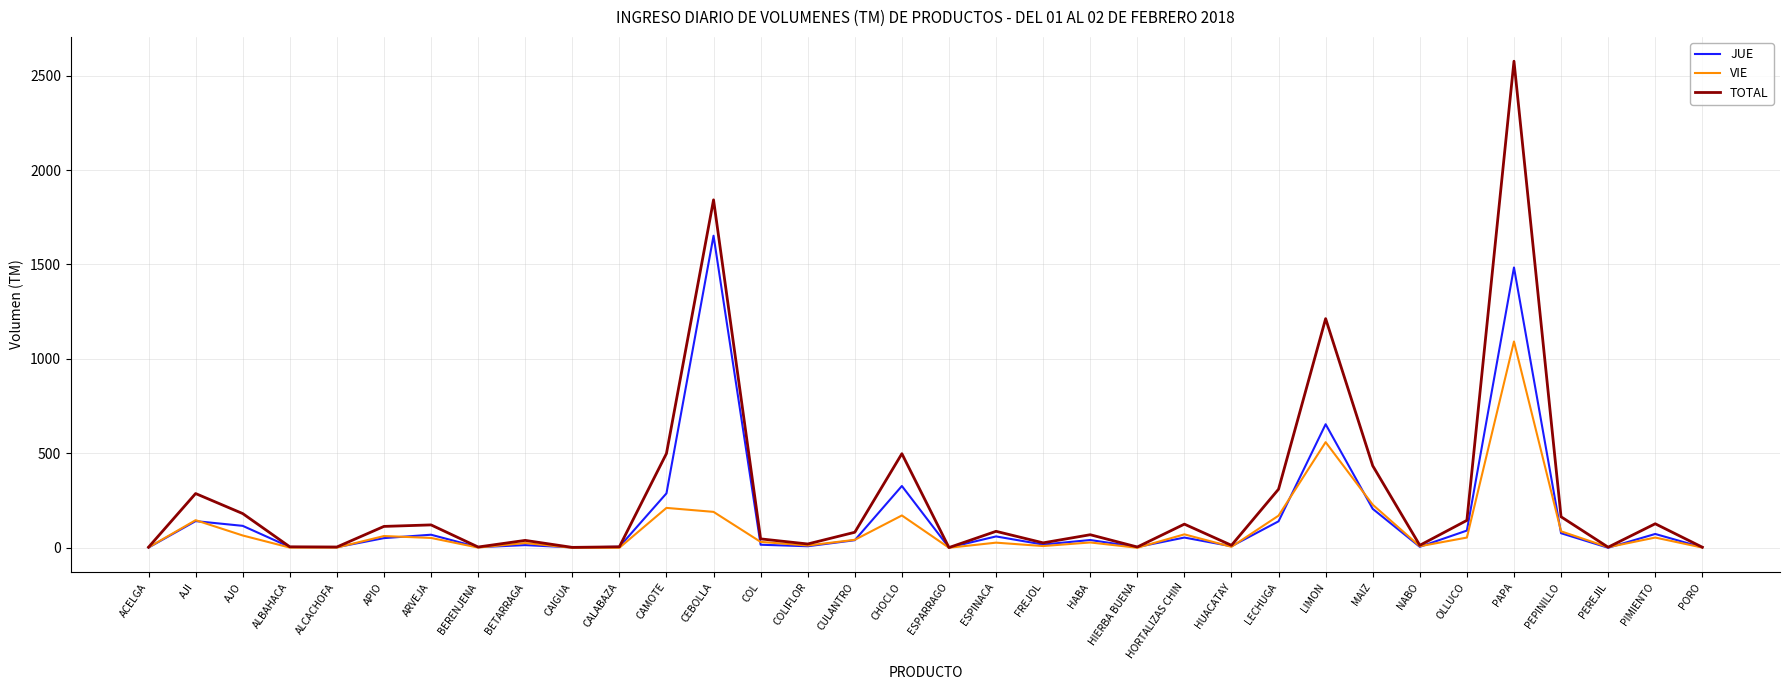

Which series has the largest range (max minus min)?

TOTAL